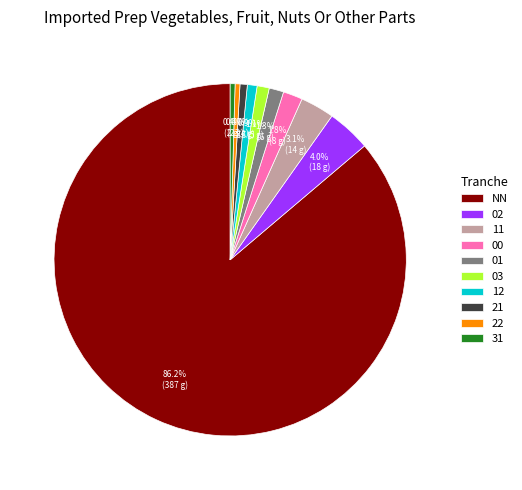

What is the largest slice in the pie chart?

NN